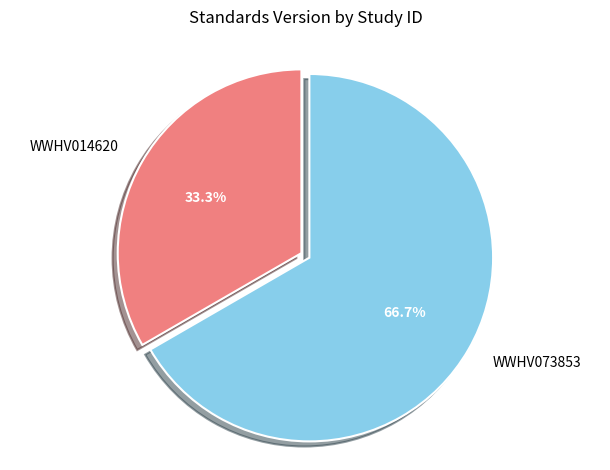

Rank the categories by value from lowest to highest.

WWHV014620, WWHV073853